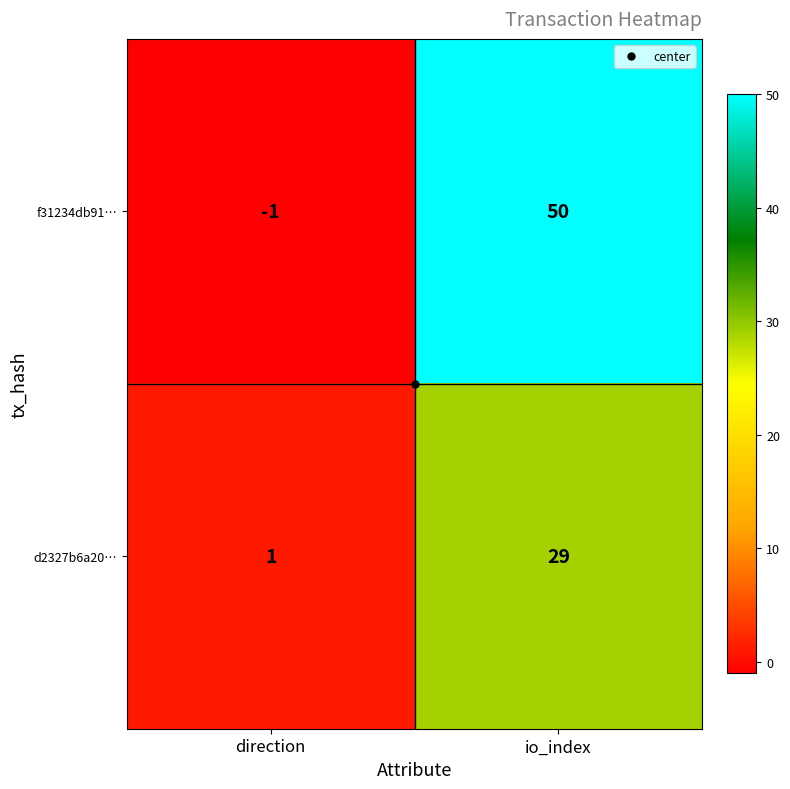

What is the sum of the f31234db91… values at direction and io_index?

49